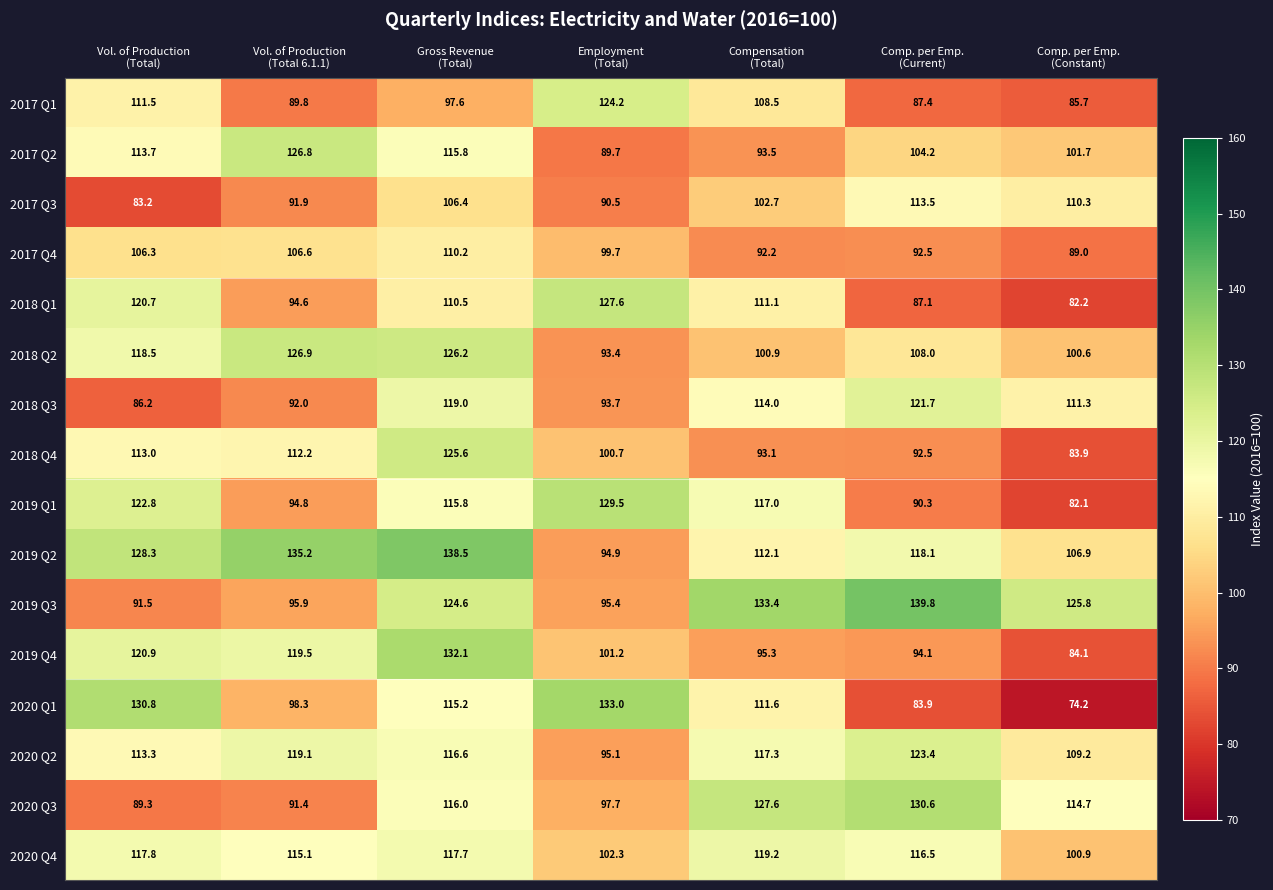

What is the maximum value for 2017 Q3?

113.5